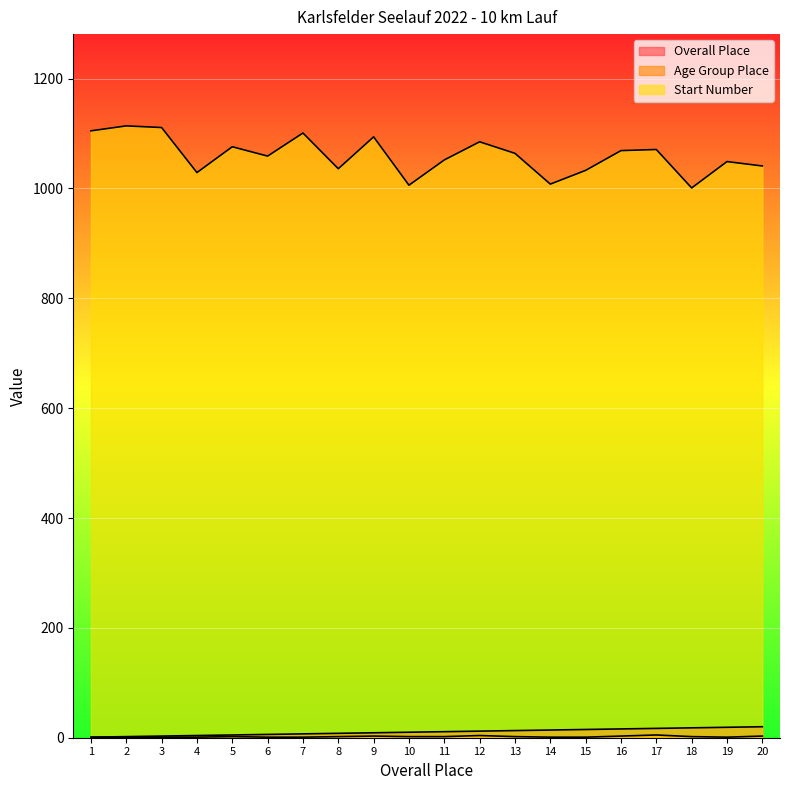

Is it true that Age Group Place equals 2 at 5?

True